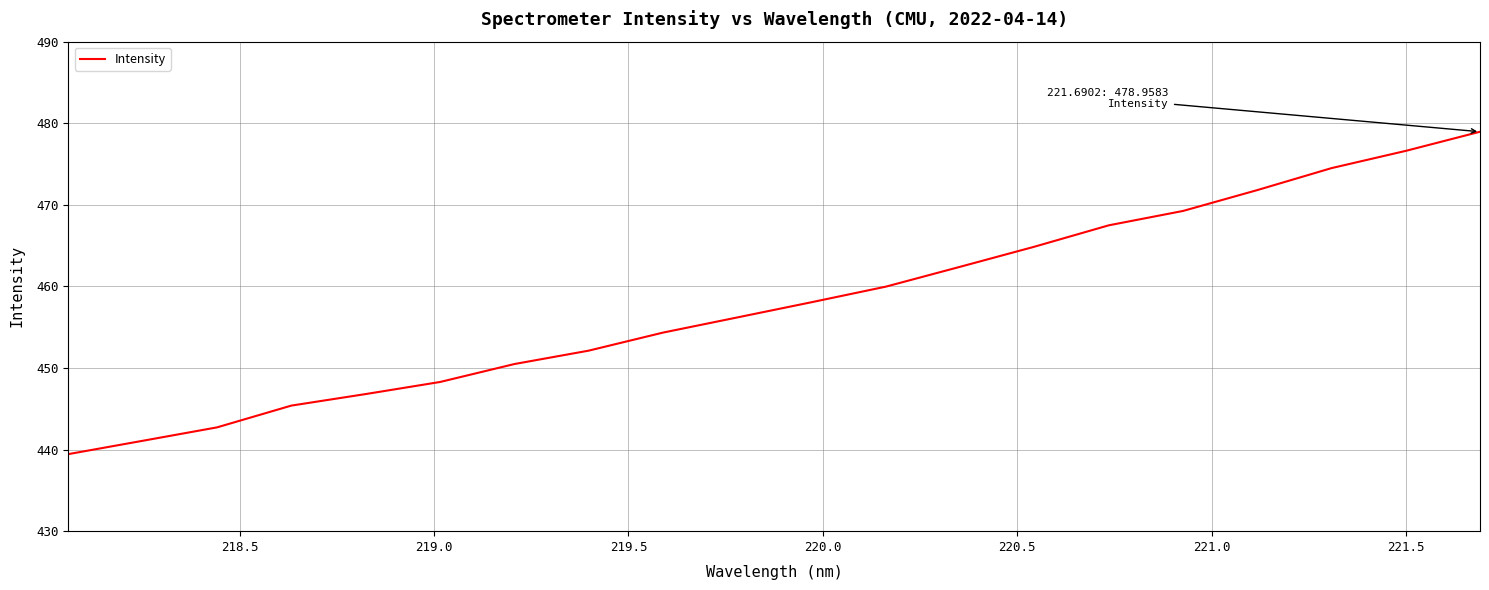

What is the difference between the maximum and minimum values?

39.5